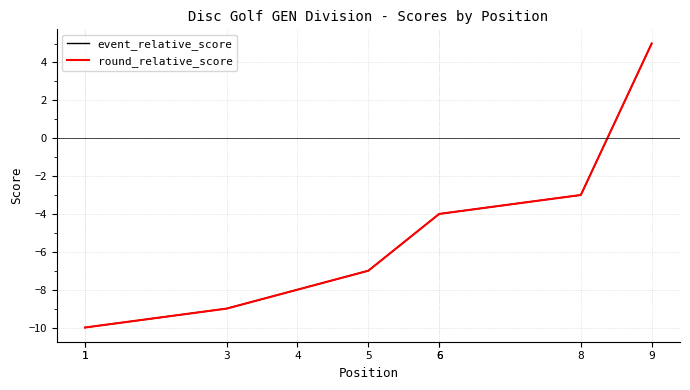

Which category has the lowest value in the round_relative_score series?

1